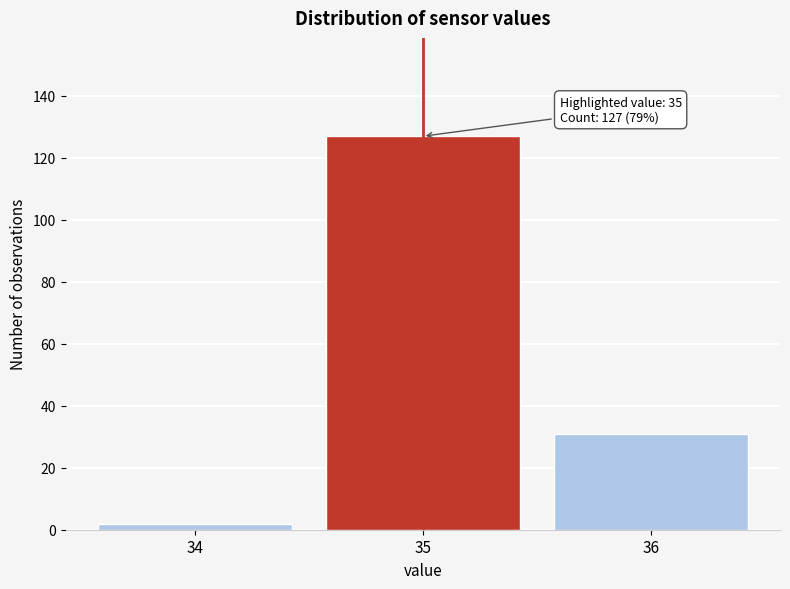

Reading right to left, list all the values displayed in this chart.

31	127	2